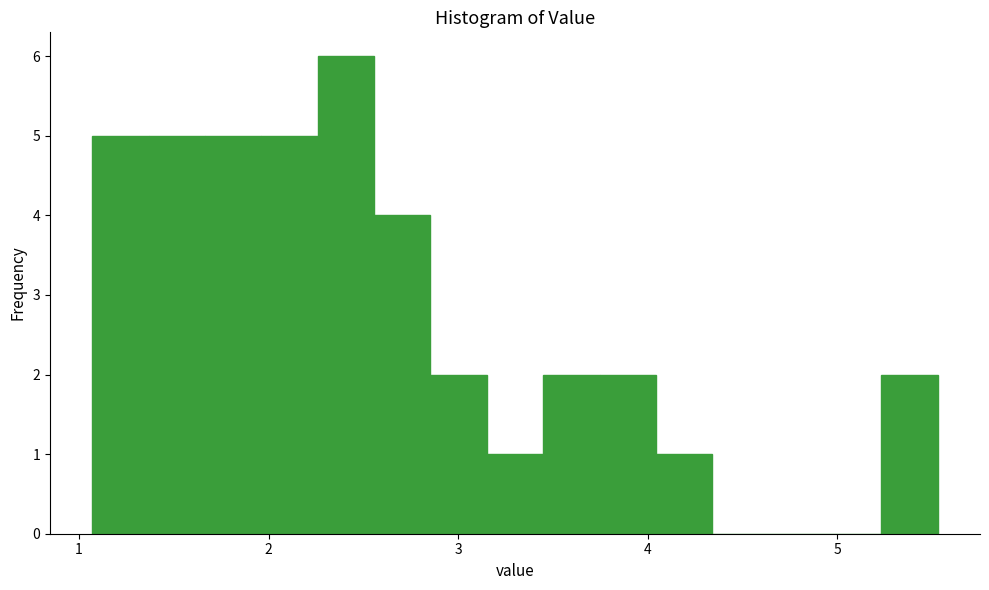

Around what value on the x-axis is the tallest bar? Give the approximate position of its centre, as read against the axis.

2.4